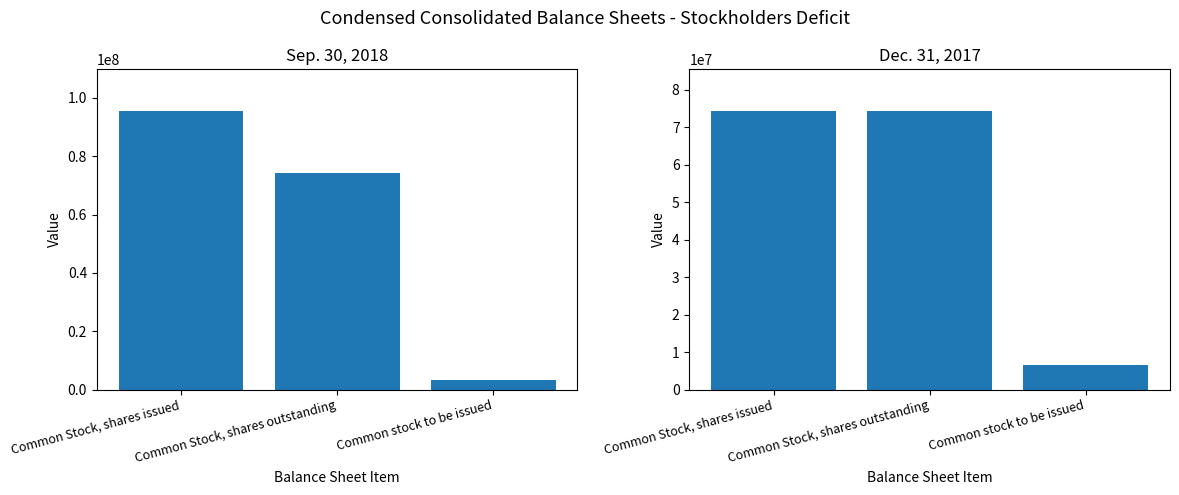

At which label does Dec. 31, 2017 reach its peak?

Common Stock, shares issued